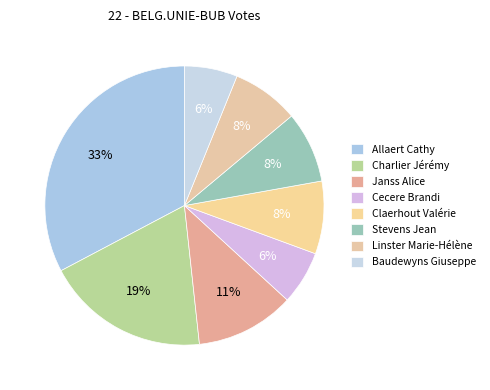

To the nearest percent, what is the difference between the Claerhout Valérie and Cecere Brandi slice percentages?

2%